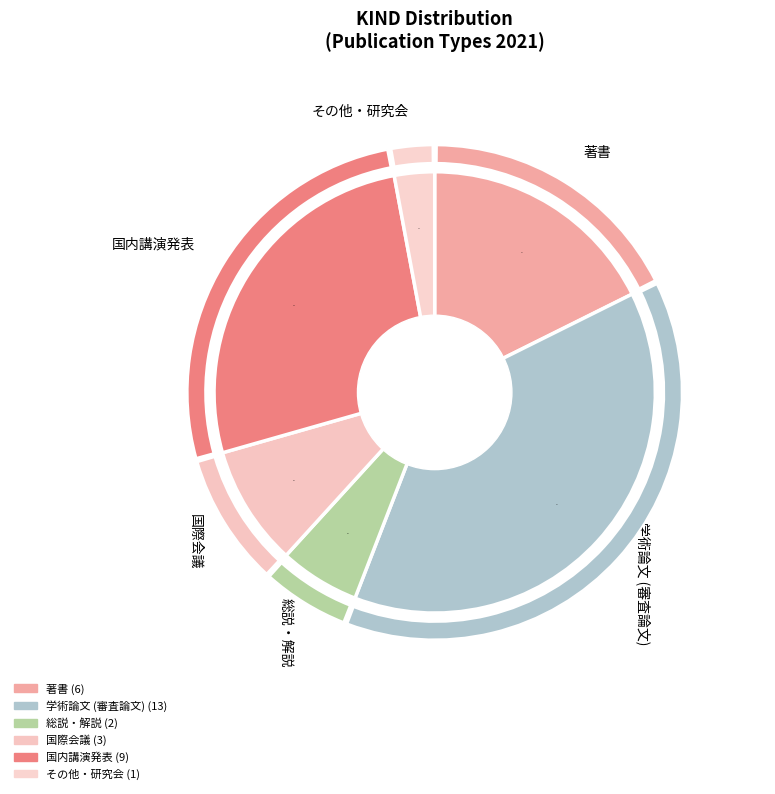

To the nearest percent, what portion does 国内講演発表 represent?

26%